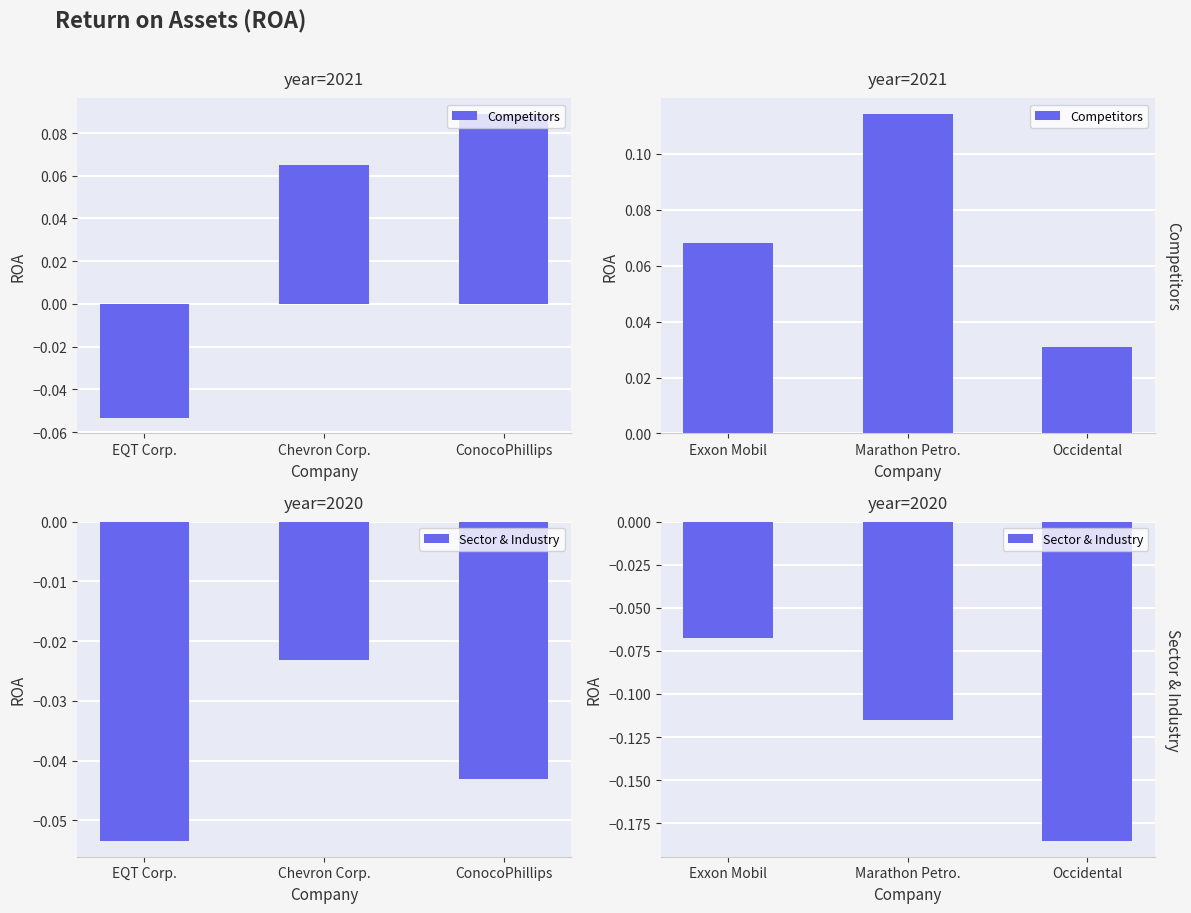

The value of Competitors at Marathon Petro. is 0.1. True or false?

True